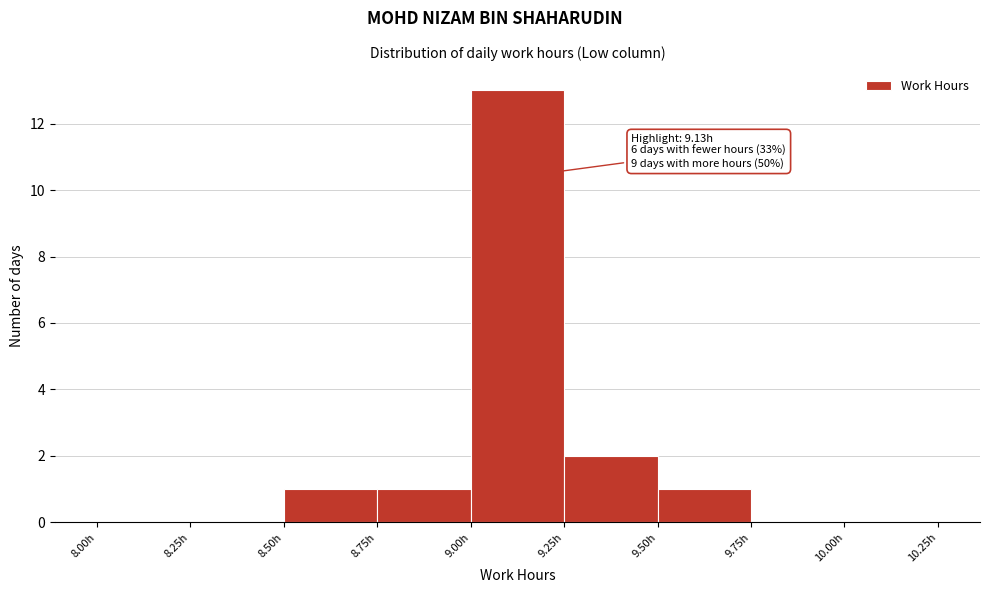

Which range on the x-axis has the tallest bar?

9.00 to 9.25